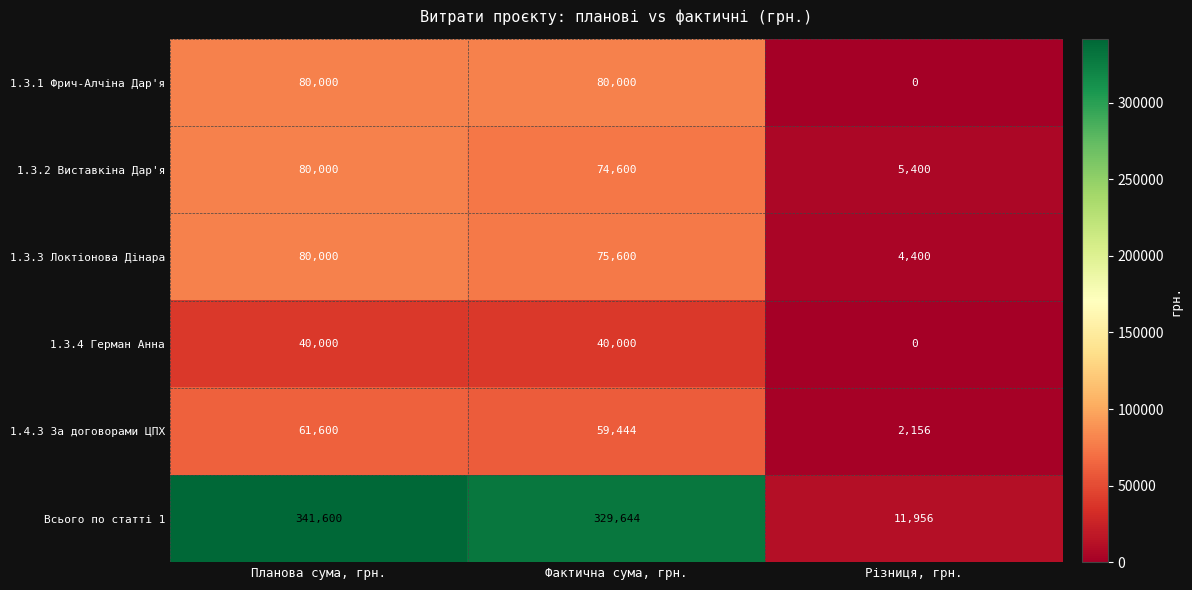

The value of 1.3.2 Виставкіна Дар'я at Планова сума, грн. is 106127. True or false?

False